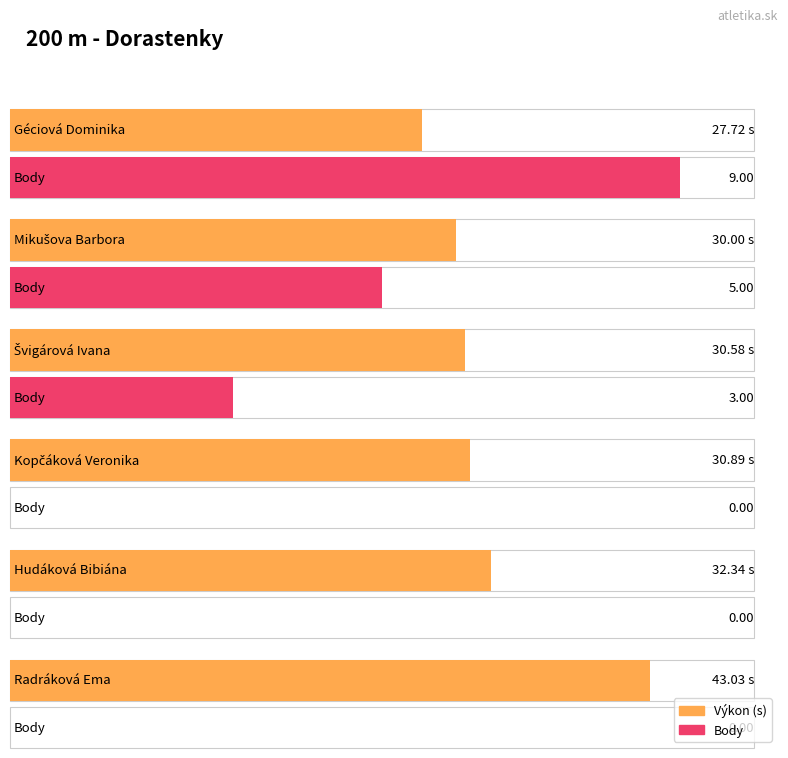

At how many categories does at least one series exceed 37?

1